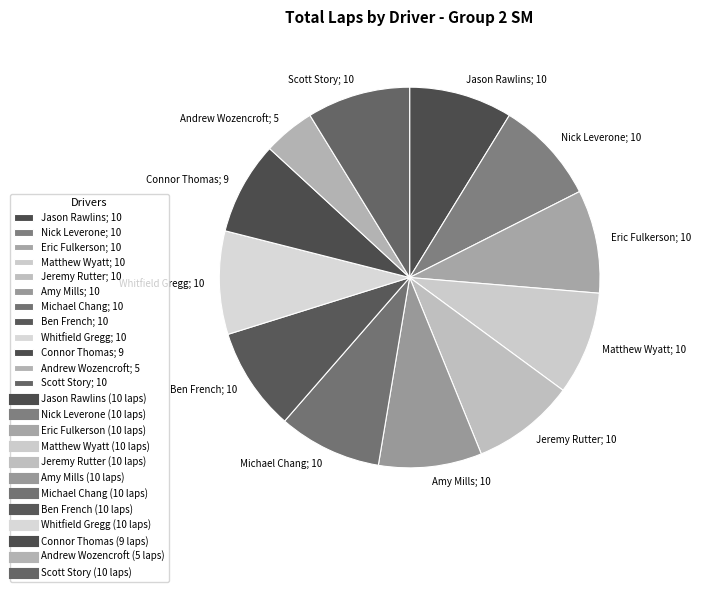

Is the sum of Scott Story; 10 and Jason Rawlins; 10 greater than half?

No